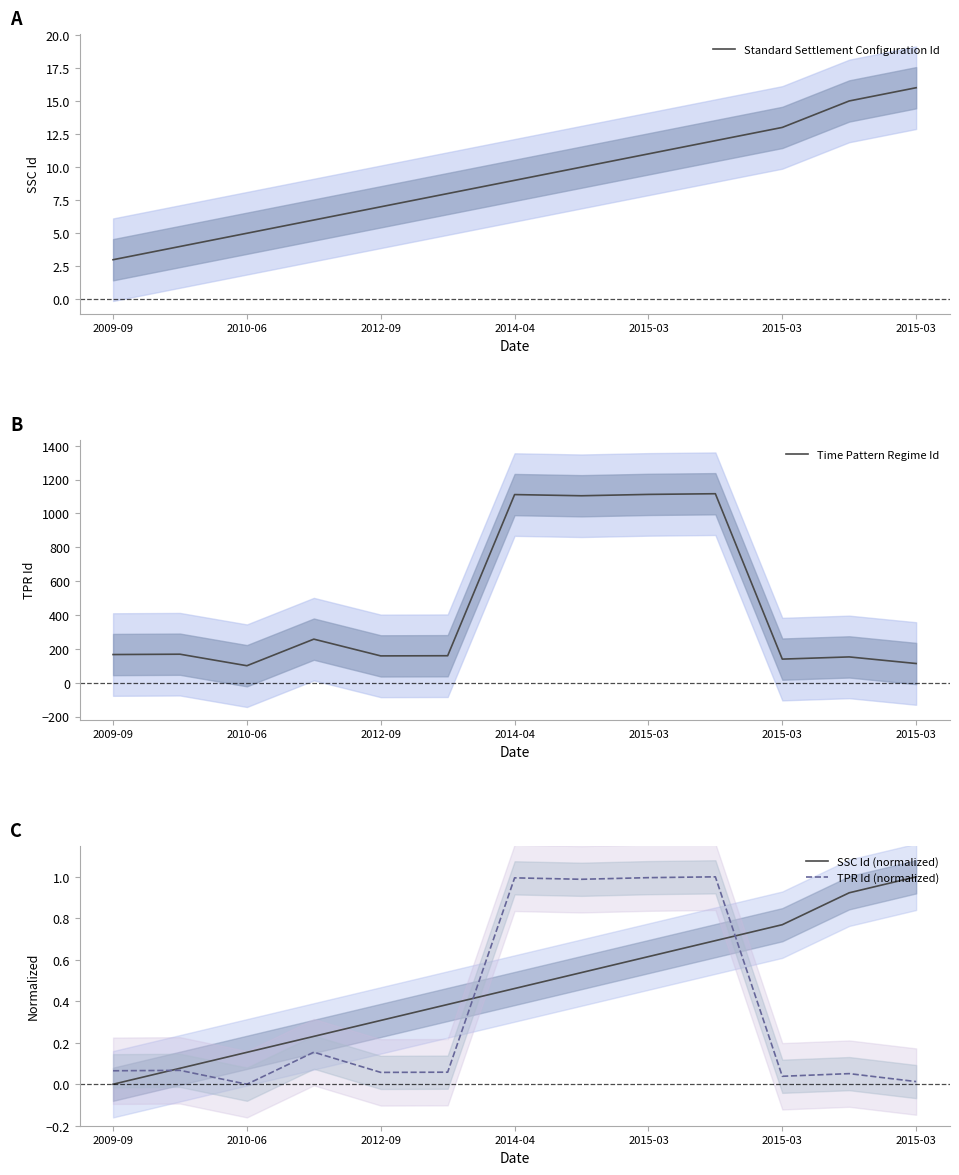

Reading right to left, extract all data points from this chart.

Standard Settlement Configuration Id: 16.0	15.0	13.0	12.0	11.0	10.0	9.0	8.0	7.0	6.0	5.0	4.0	3.0
Time Pattern Regime Id: 113.0	152.0	139.0	1116.0	1112.0	1104.0	1111.0	159.0	158.0	257.0	100.0	168.0	166.0
SSC Id (normalized): 1.0	0.9	0.8	0.7	0.6	0.5	0.5	0.4	0.3	0.2	0.2	0.1	0.0
TPR Id (normalized): 0.0	0.1	0.0	1.0	1.0	1.0	1.0	0.1	0.1	0.2	0.0	0.1	0.1